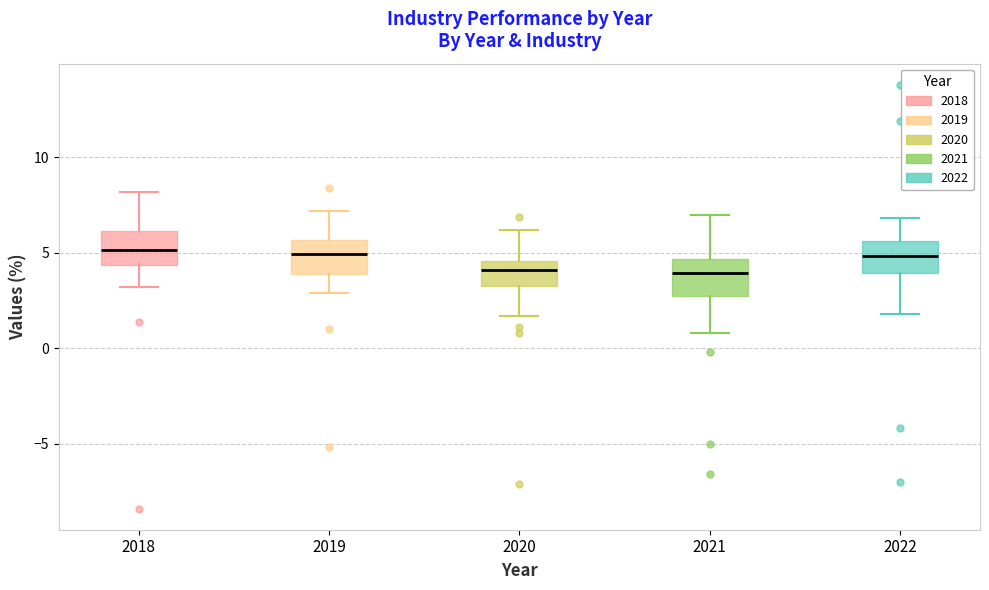

Reading left to right, transcribe this box plot: for each box, give where its median line is, the range the box spans, and where its two whiskers end, as read against the y-axis. The values are not printed on the chart, so give them approximately, as read against the axis.

2018: median 5.0, box 4.5 to 6.0, whiskers 3.0 to 8.0
2019: median 5.0, box 4.0 to 5.5, whiskers 3.0 to 7.0
2020: median 4.0, box 3.5 to 4.5, whiskers 1.5 to 6.0
2021: median 4.0, box 2.5 to 4.5, whiskers 1.0 to 7.0
2022: median 5.0, box 4.0 to 5.5, whiskers 2.0 to 7.0